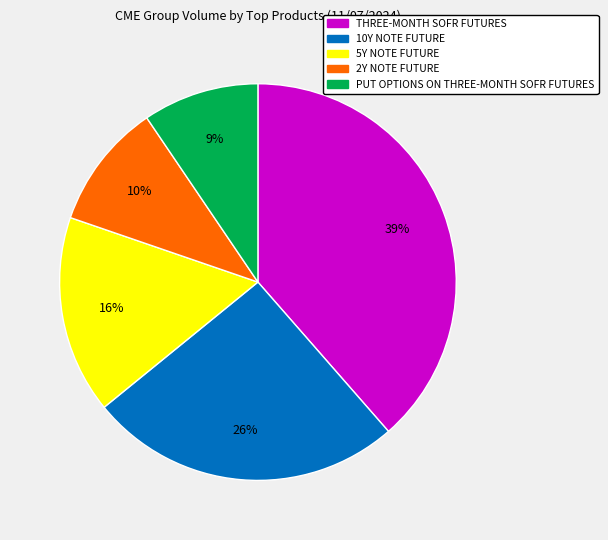

Count the number of slices in the pie.

5